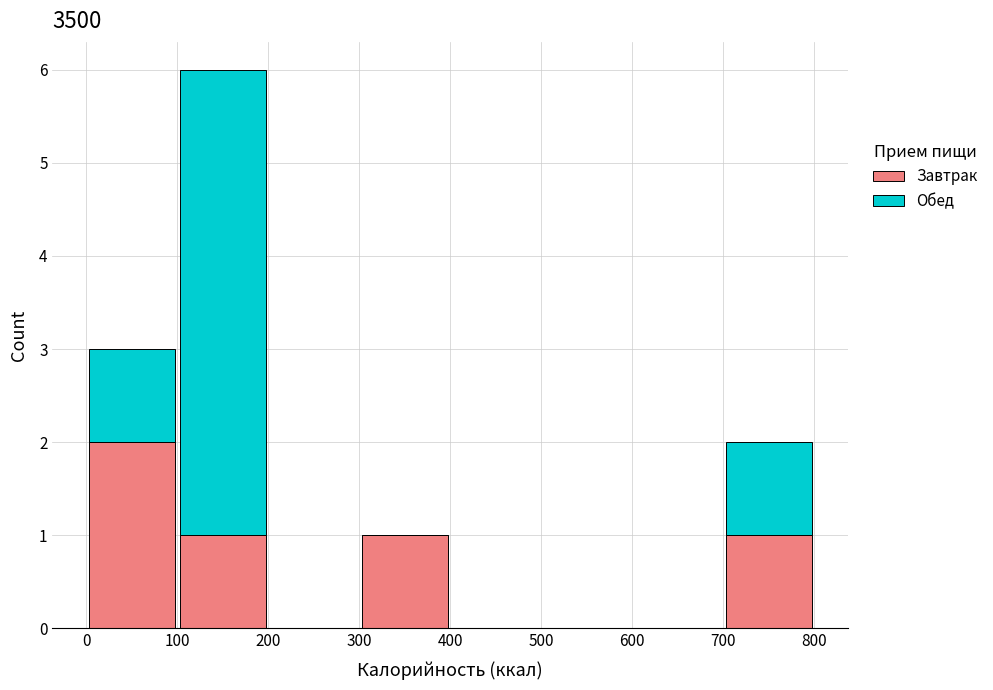

Reading left to right, transcribe this chart: for each stacked bar, give the range it covers on the x-axis and its total height. The values are not printed on the chart, so give them approximately, as read against the axis.

0 to 100: 3
100 to 200: 6
200 to 300: 0
300 to 400: 1
400 to 500: 0
500 to 600: 0
600 to 700: 0
700 to 800: 2